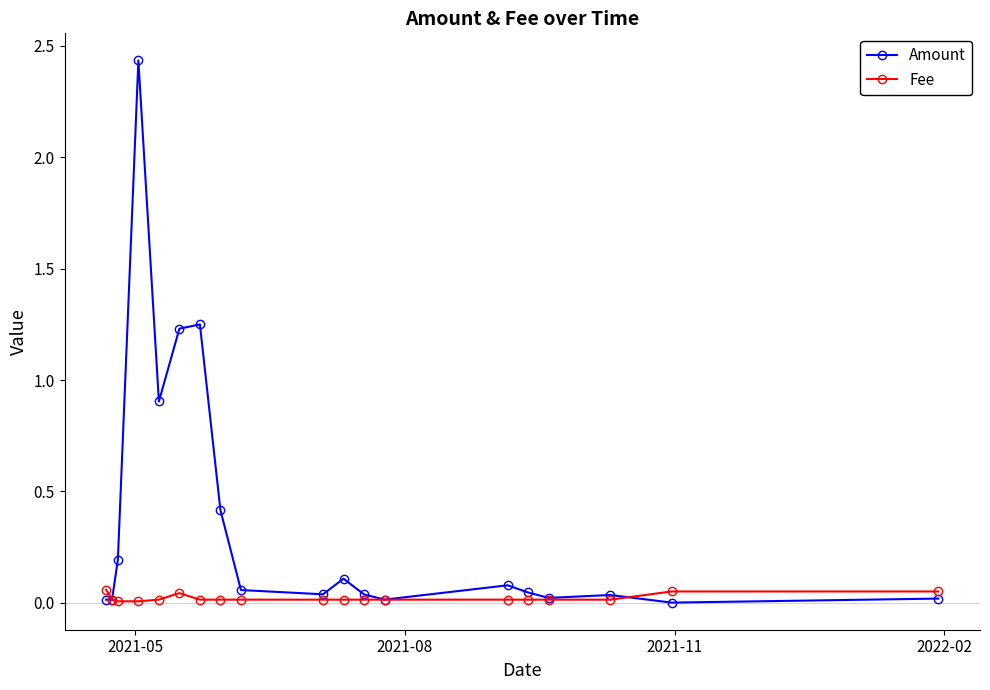

True or false: Amount has more than 2 points higher than both neighbors.

True